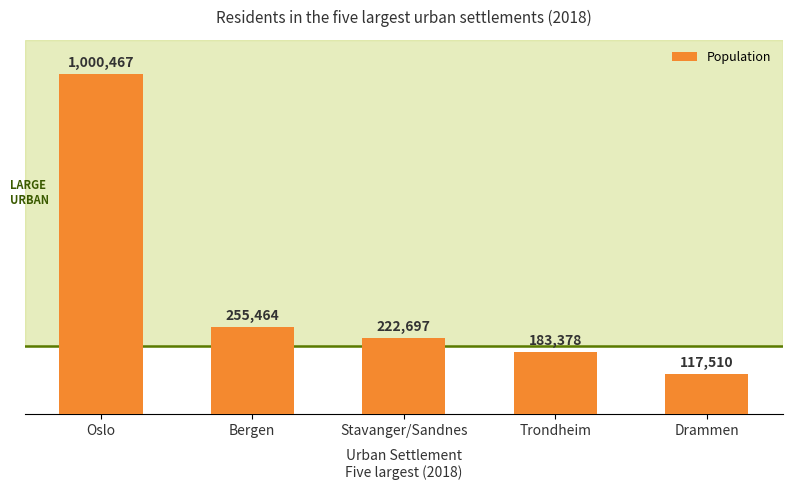

What is the value of the 2nd bar from the left?

255464